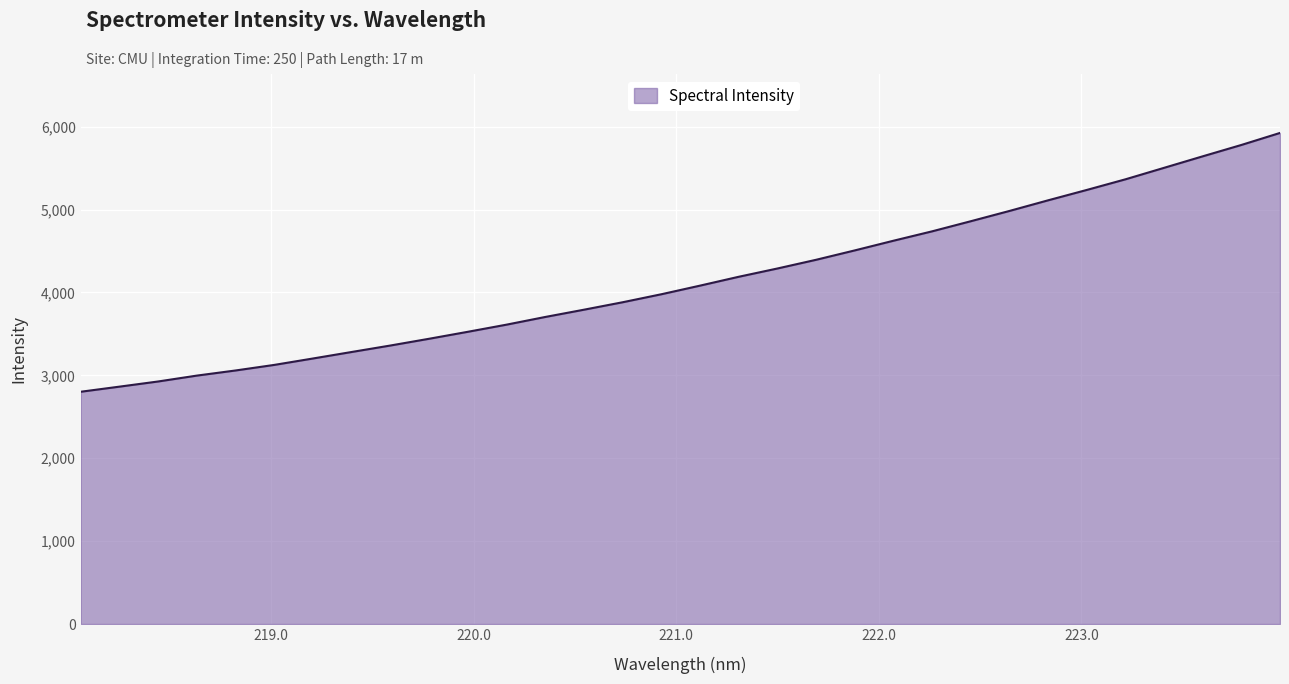

What is the maximum value shown in the chart?

5924.1